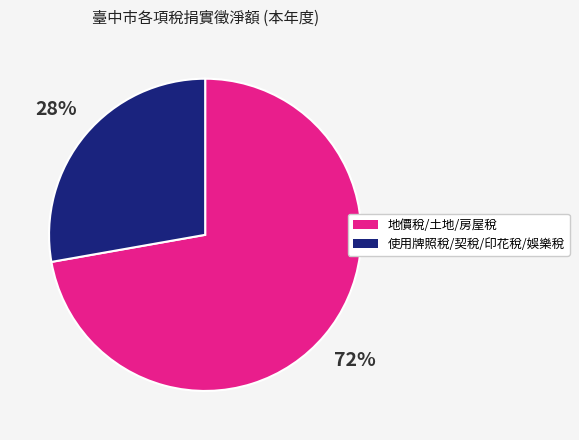

Does any single category account for the majority?

Yes